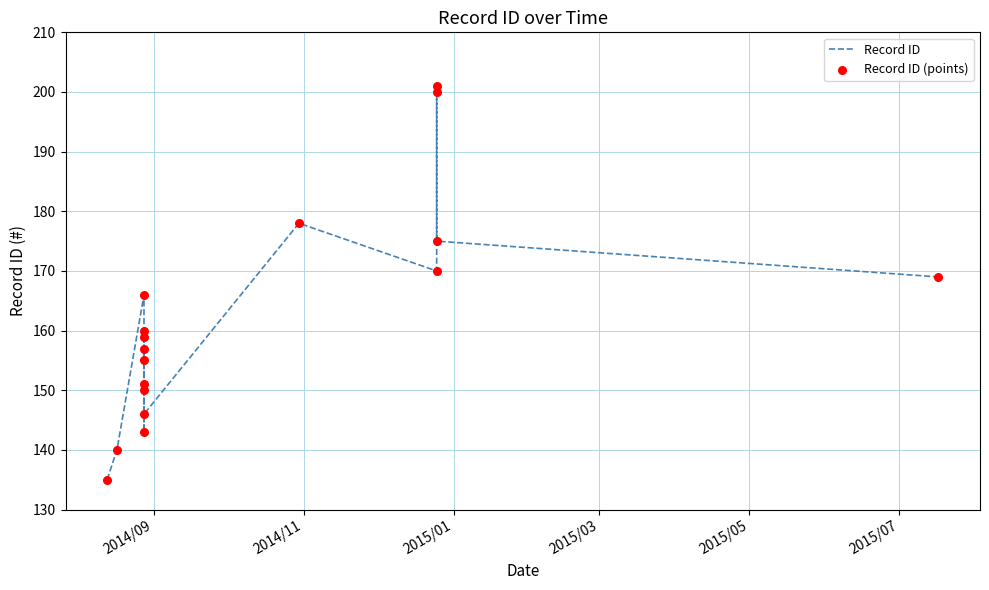

Which series has the widest spread of Y values?

Record ID